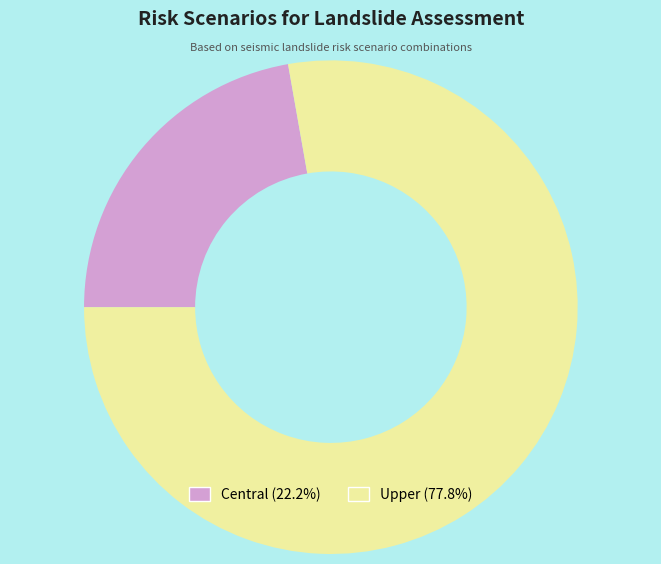

Rank the categories by value from lowest to highest.

Central, Upper